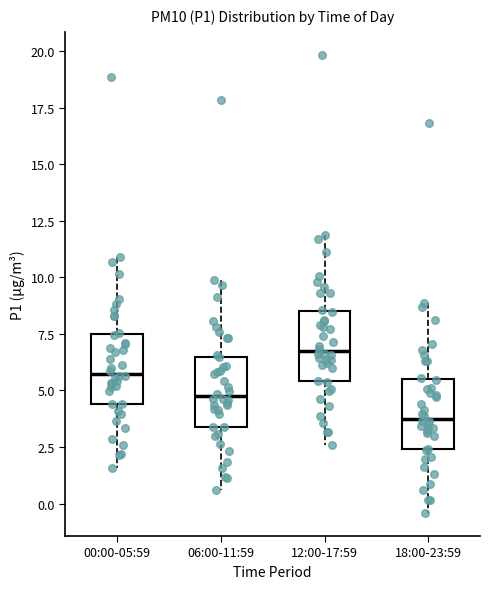

Where does the upper whisker of the box for 12:00-17:59 end on the y-axis? The values are not printed on the chart, so give them approximately, as read against the axis.

12.0